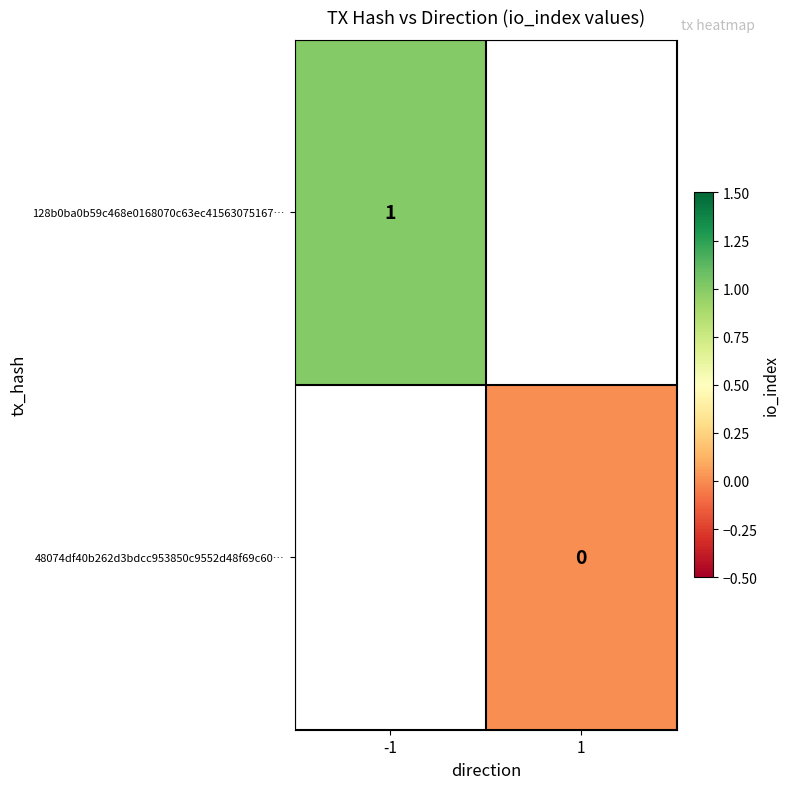

What is the maximum value shown in the chart?

1.0